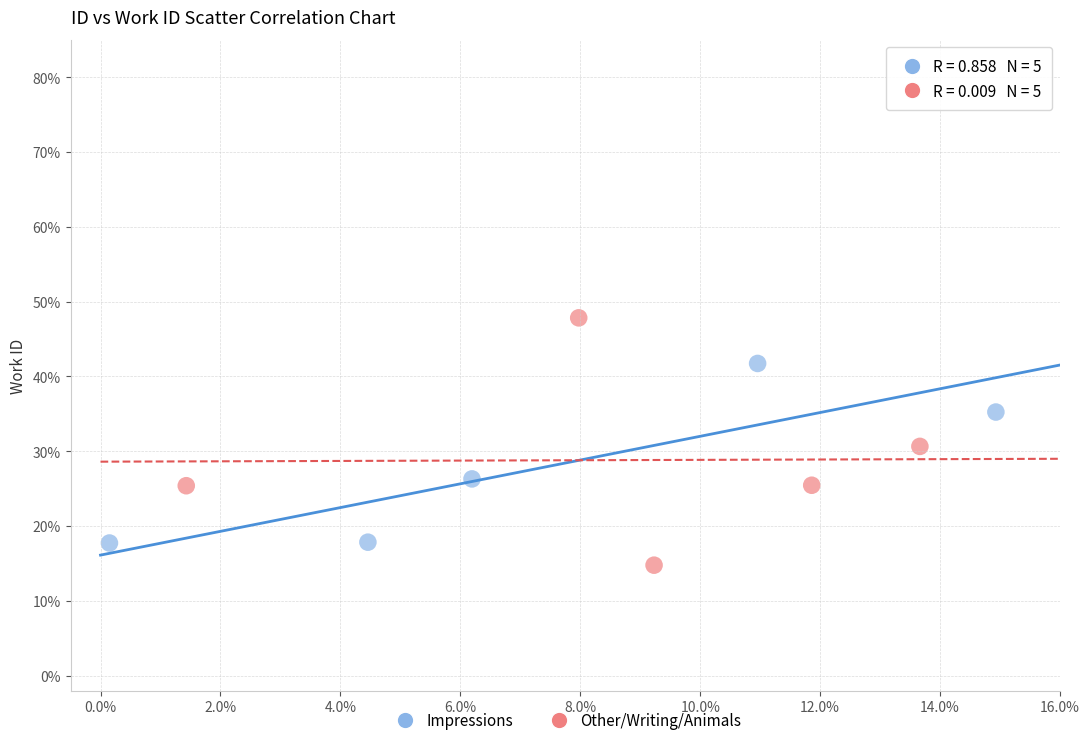

What are all the series names shown in the legend?

Impressions, Other/Writing/Animals